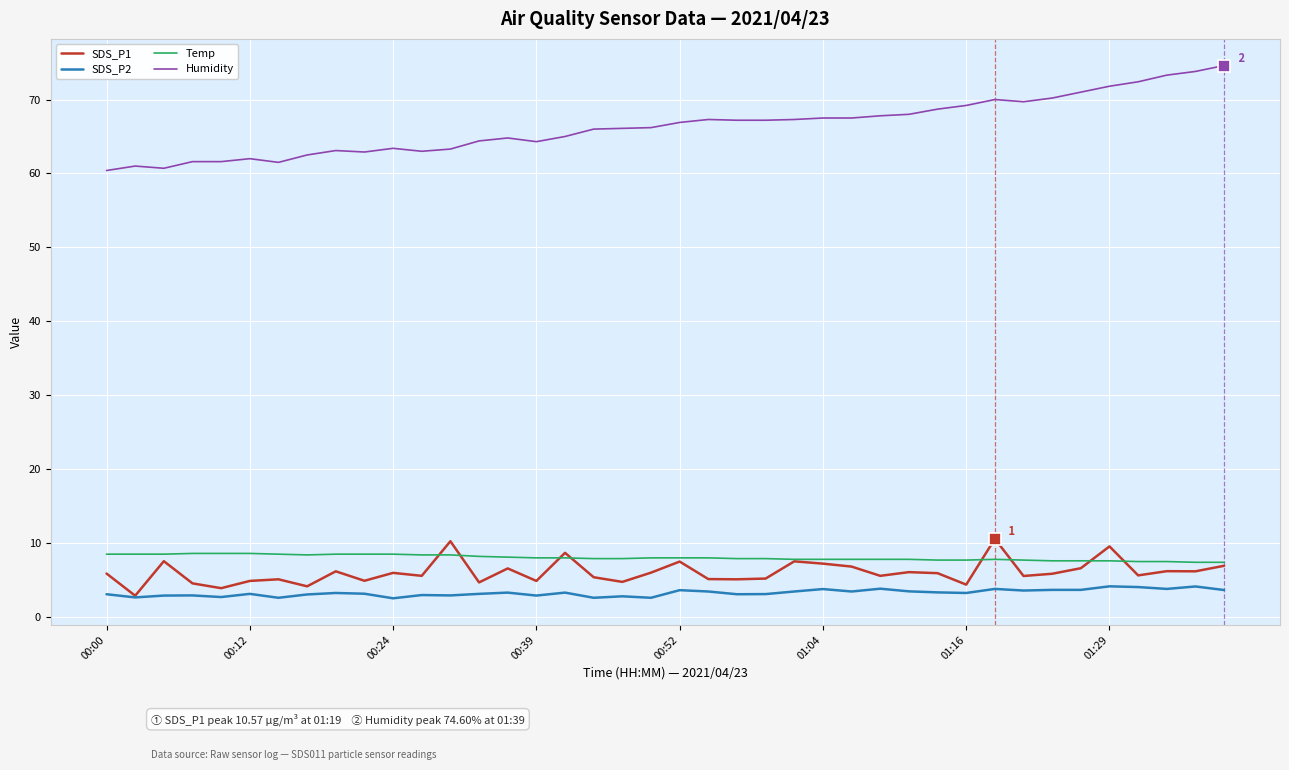

What is the minimum value for Temp?

7.4